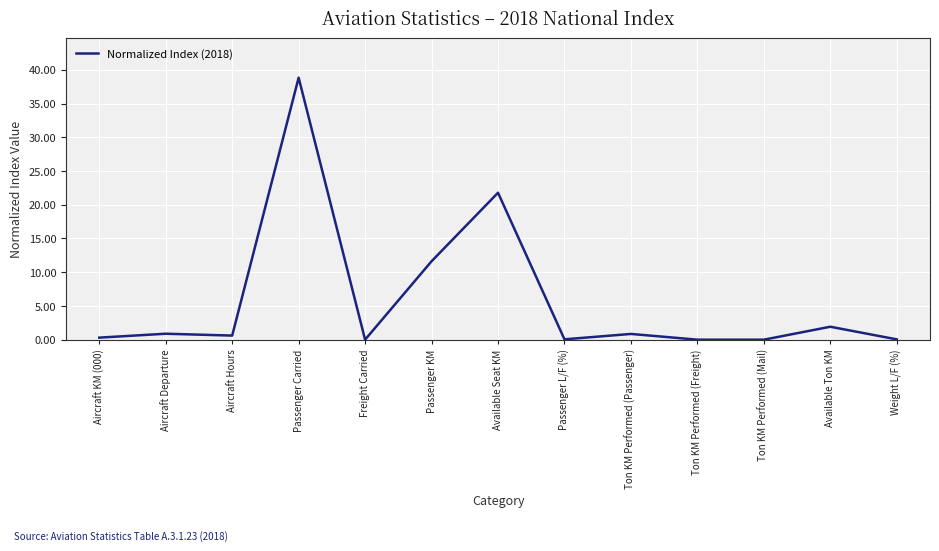

At which category does the chart reach its peak across all series?

Passenger Carried